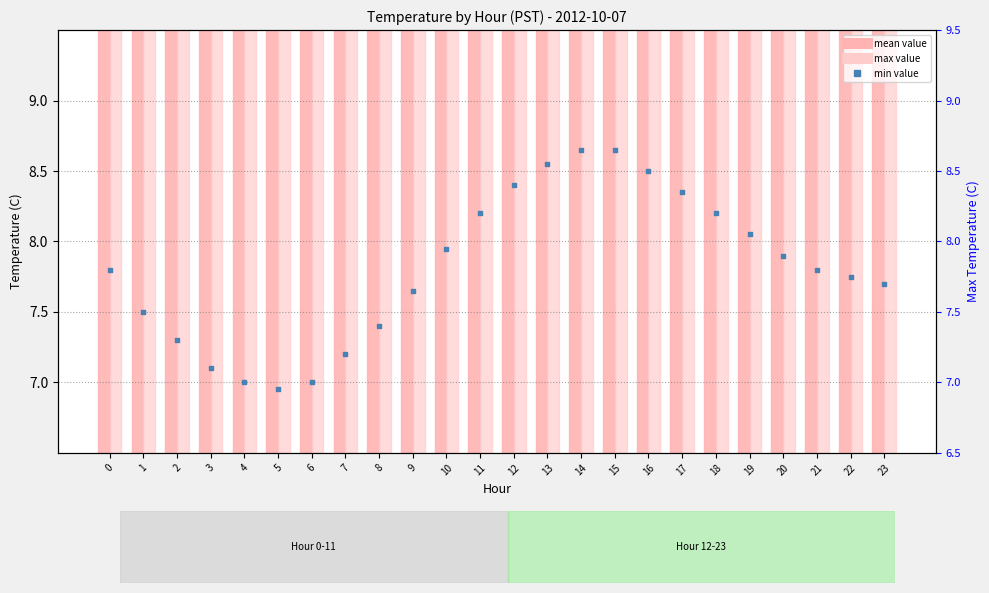

At which category is the sum across all series the highest?

14